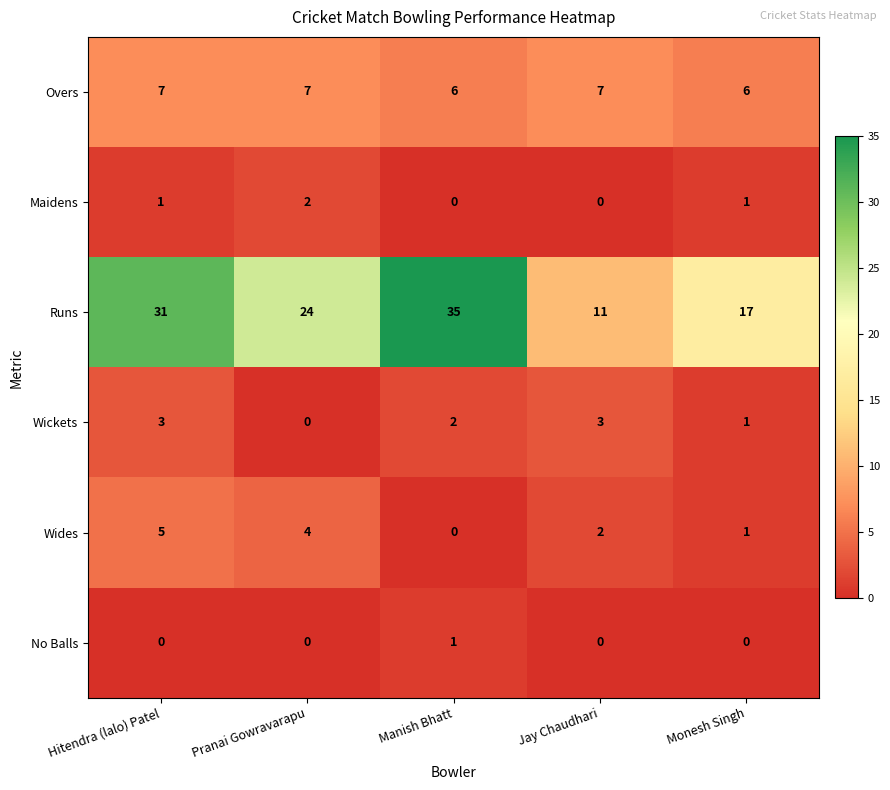

The Overs series shows 6 at Monesh Singh. True or false?

True